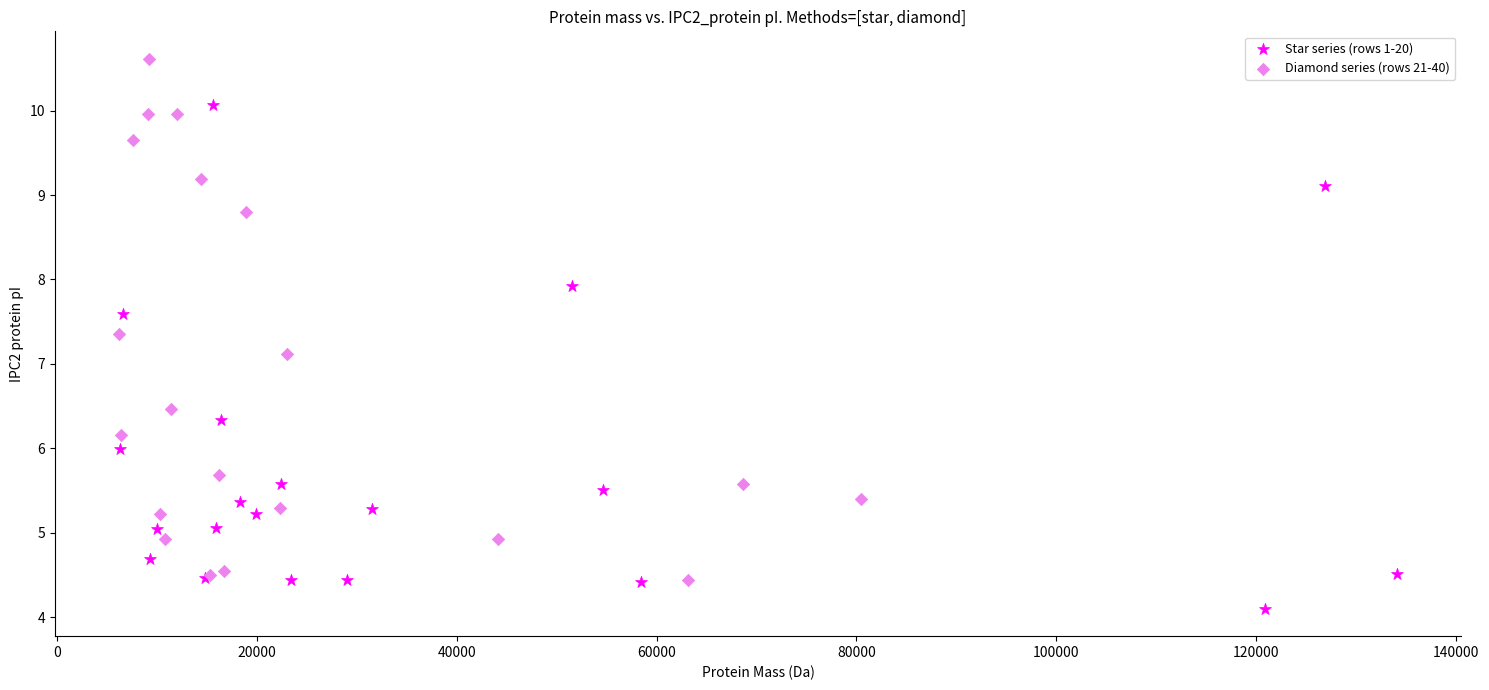

Which series contains the highest Y value?

Diamond series (rows 21-40)